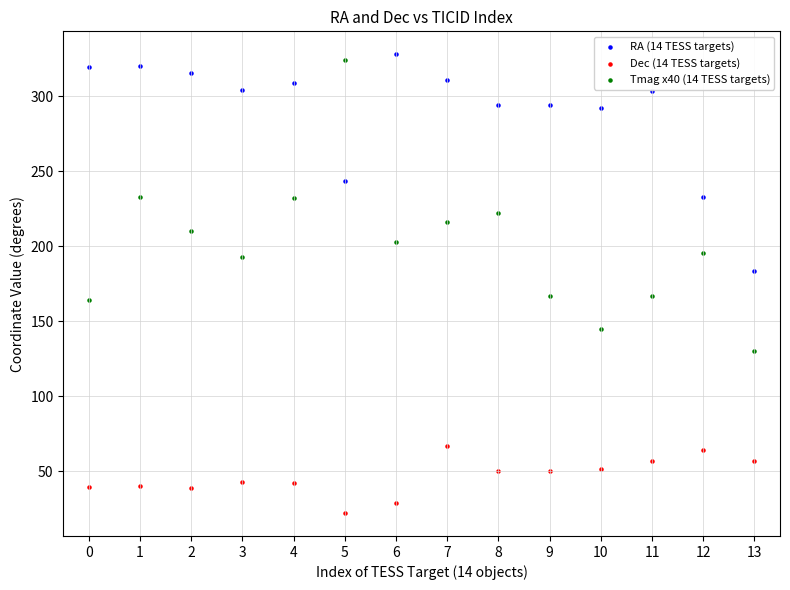

In the RA (14 TESS targets) series, what Y value is closest to 255?

243.5